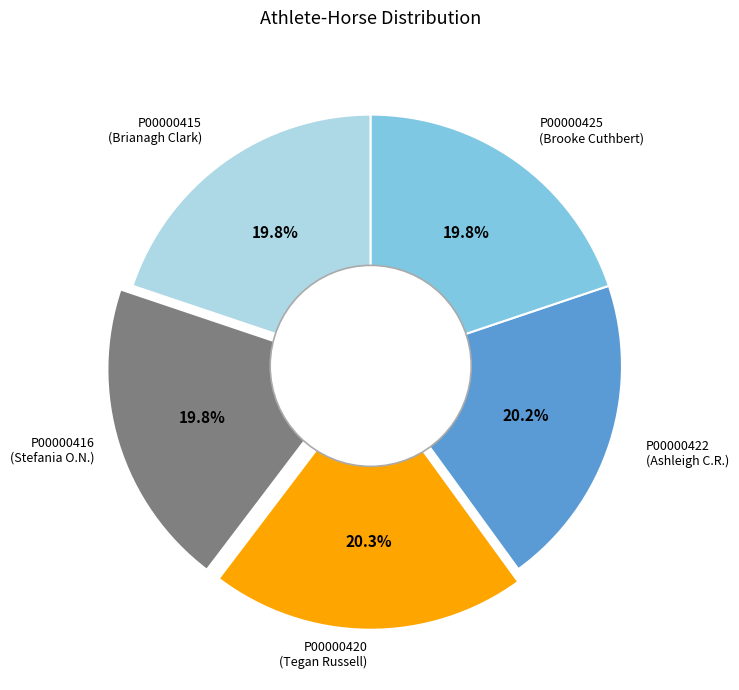

Is there a majority slice in this chart?

No